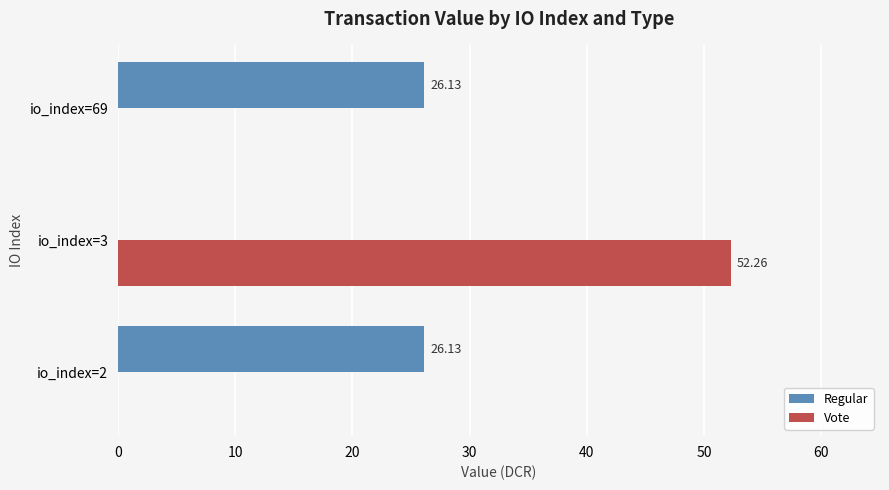

Which series changed the most between io_index=2 and io_index=3?

Vote